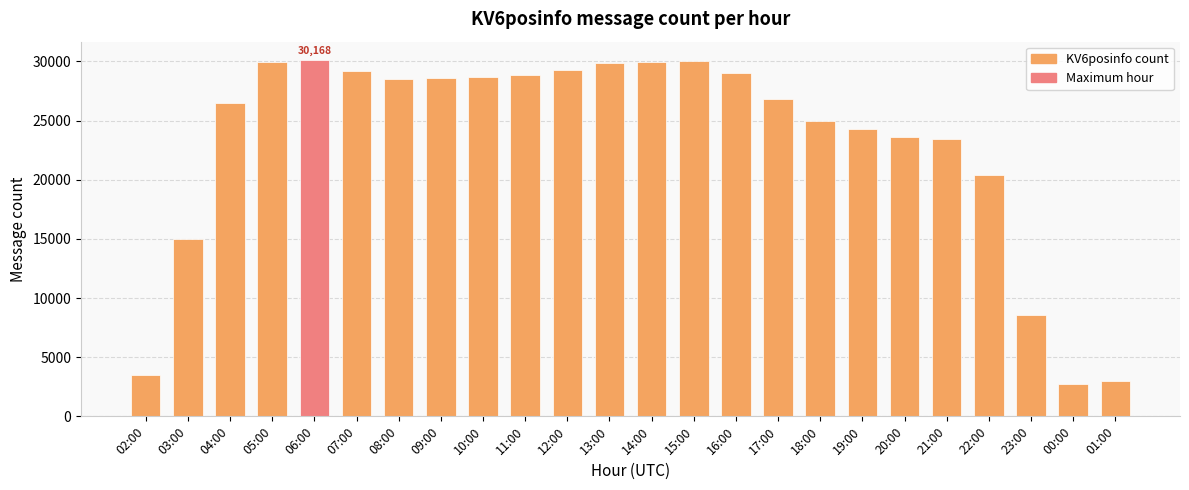

The value at 18:00 is 36234. True or false?

False